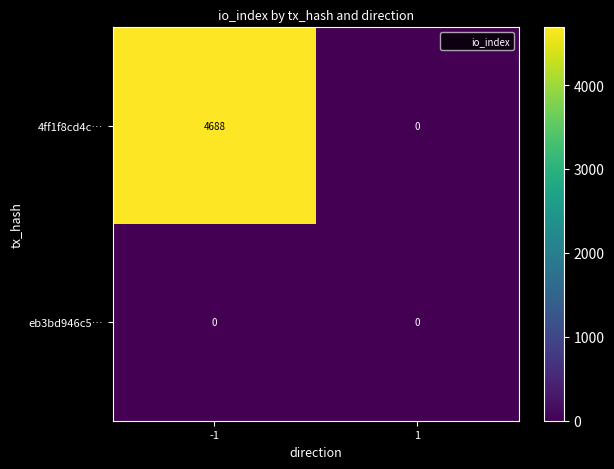

What is the maximum value shown in the chart?

4688